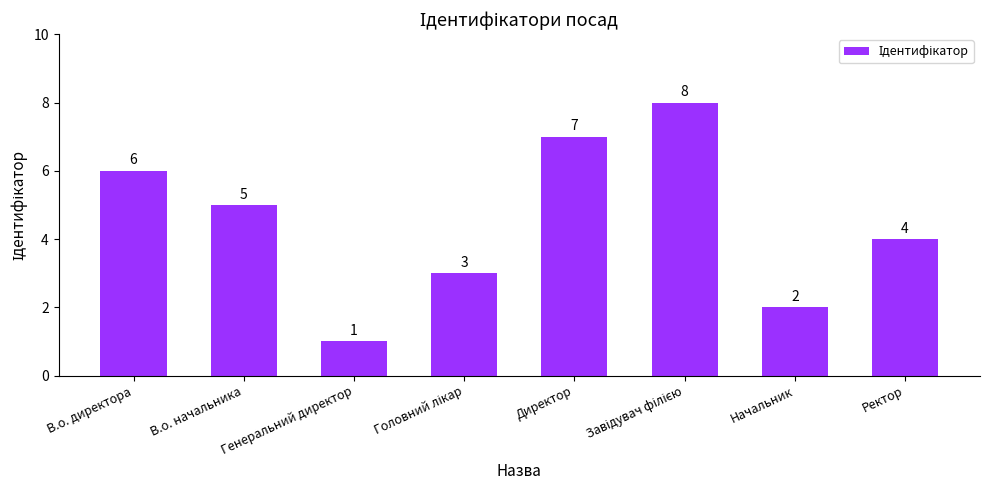

True or false: the data shows 1 at Ректор.

False